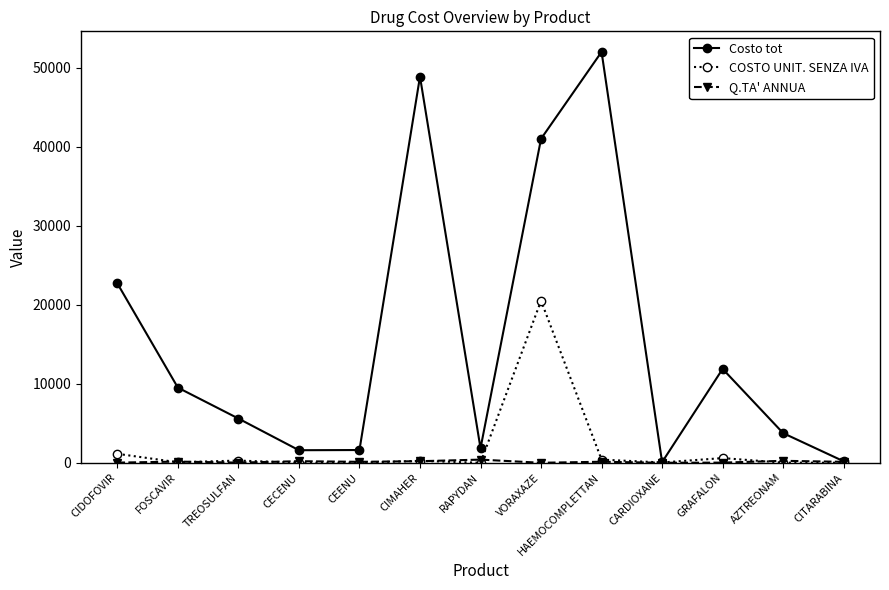

What is the label of the 8th point from the right?

CIMAHER